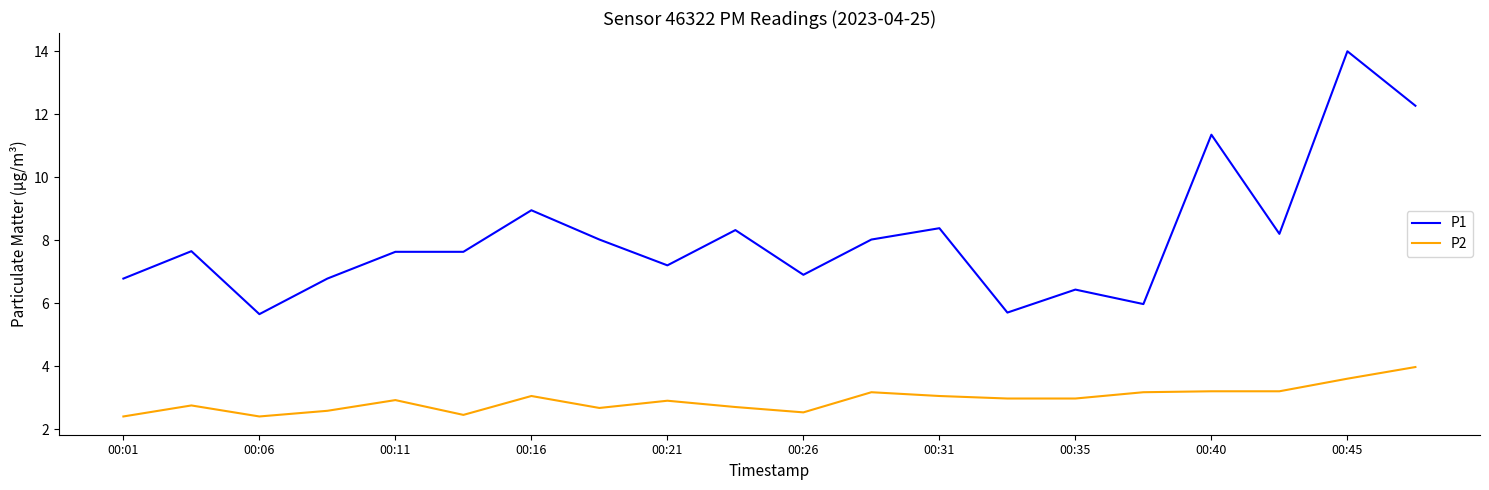

Which series has the largest total across all categories?

P1